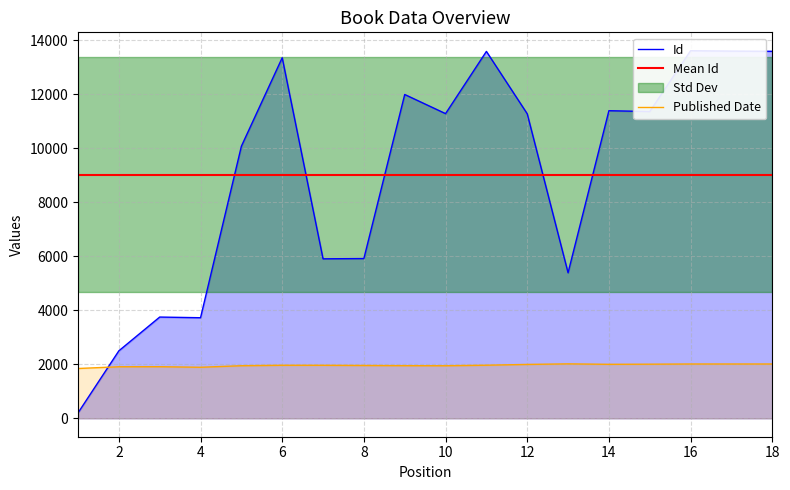

Reading left to right, list all the values displayed in this chart.

Id: 1=203	2=2499	3=3748	4=3723	5=10069	6=13344	7=5903	8=5913	9=11984	10=11276	11=13578	12=11270	13=5387	14=11384	15=11353	16=13604	17=13590	18=13582
Published Date: 1=1844	2=1909	3=1911	4=1890	5=1947	6=1964	7=1963	8=1956	9=1949	10=1946	11=1966	12=1995	13=2016	14=1999	15=2004	16=2011	17=2011	18=2011